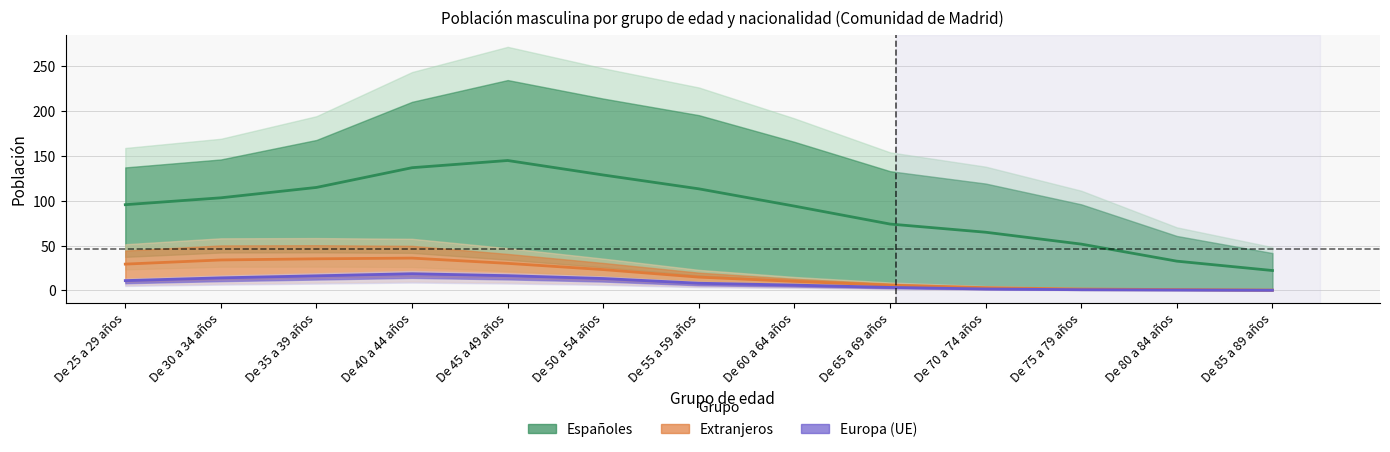

List the series in order of their peak value, lowest first.

Europa, Extranjeros, Españoles